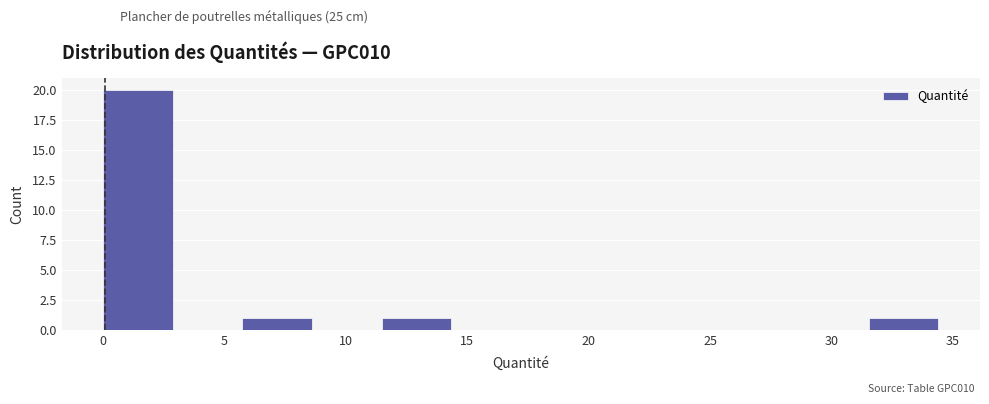

What is the height of the bar covering 11.5 to 14.5 on the x-axis? Neither the bar edges nor the heights are printed on the chart, so give them approximately, as read against the axes.

1